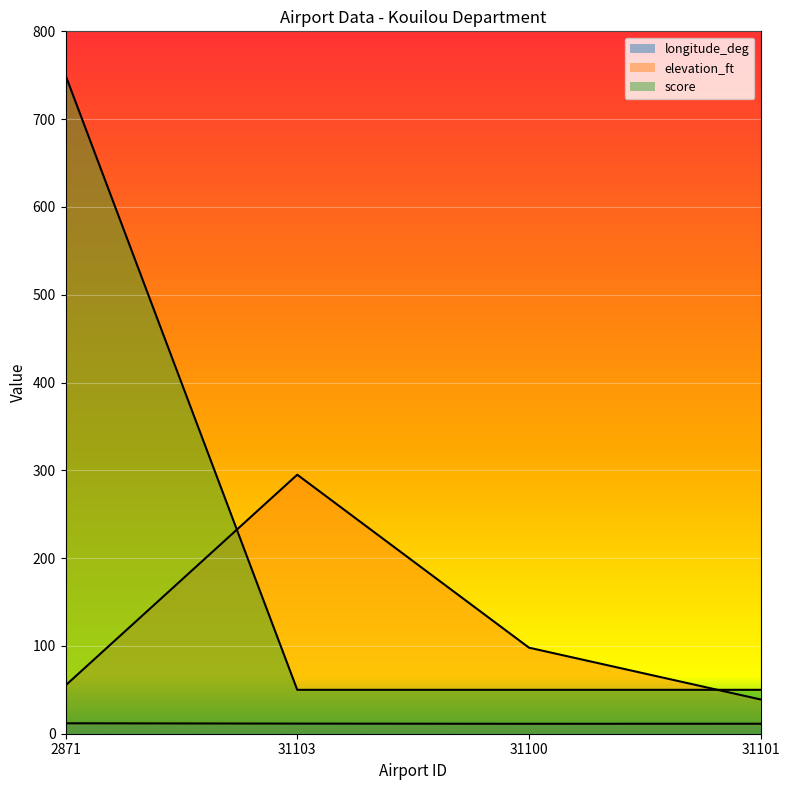

What are all the series names shown in the legend?

longitude_deg, elevation_ft, score